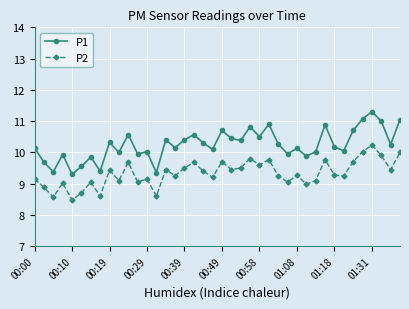

In P2, how many points are lower than both neighbors (excluding endpoints)?

14